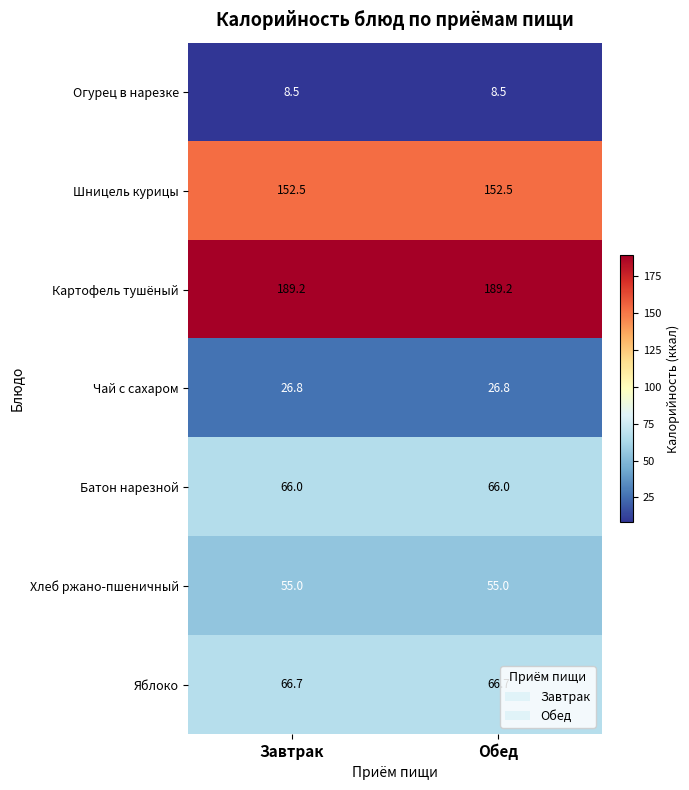

What is the minimum value shown in the chart?

8.5